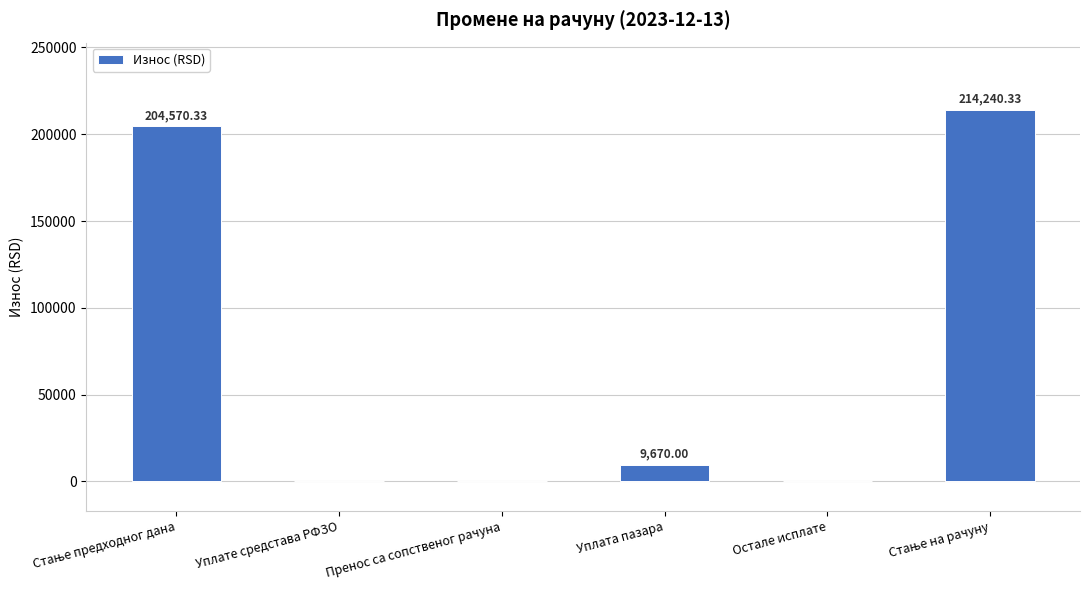

Does the chart contain stacked bars?

No